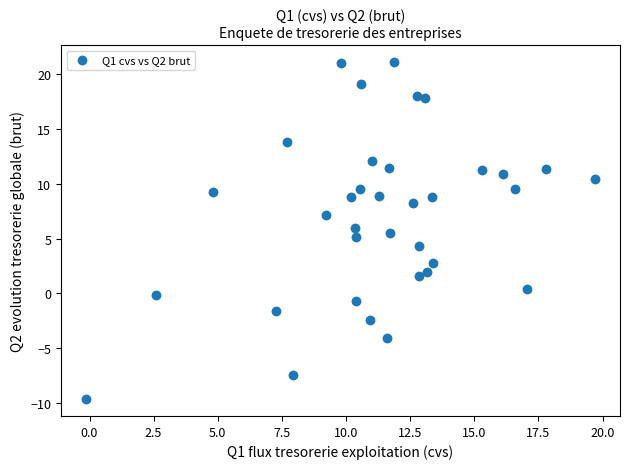

What is the range of Y values (max minus min)?

30.7